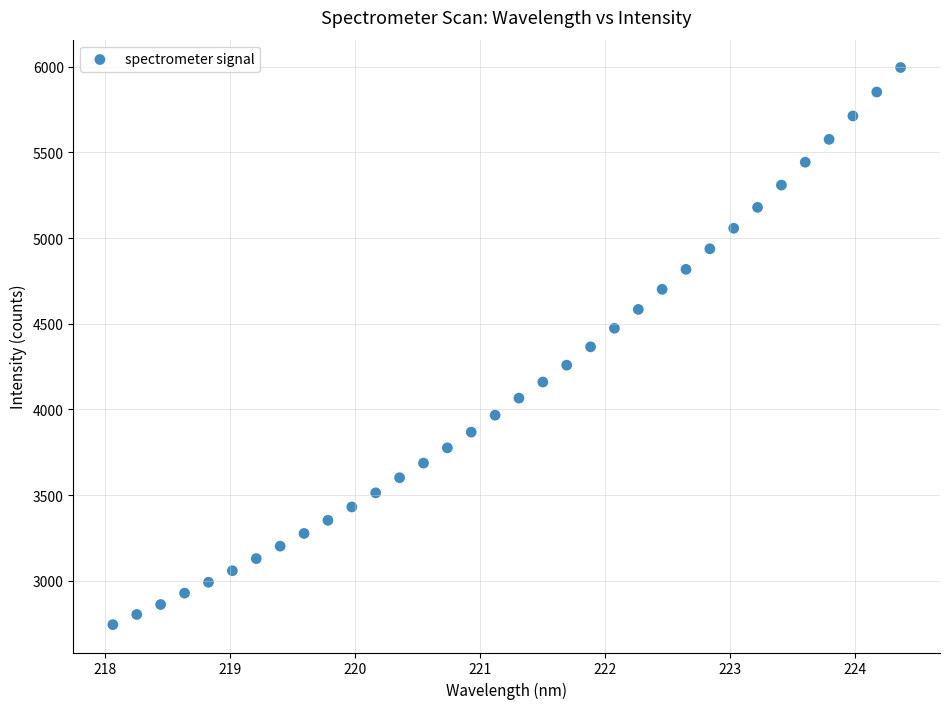

What is the range of X values (max minus min)?

6.3